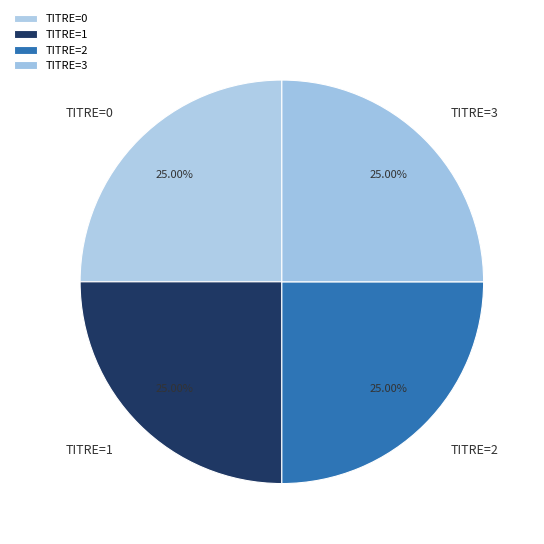

Is there a majority slice in this chart?

No